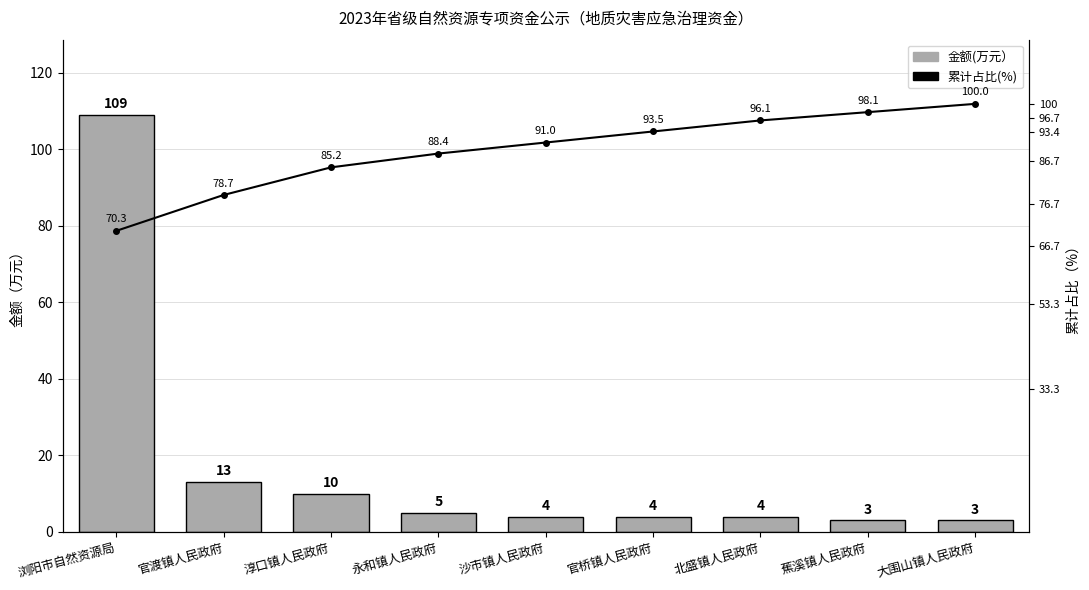

What are all the series names shown in the legend?

金额(万元）, 累计占比(%)